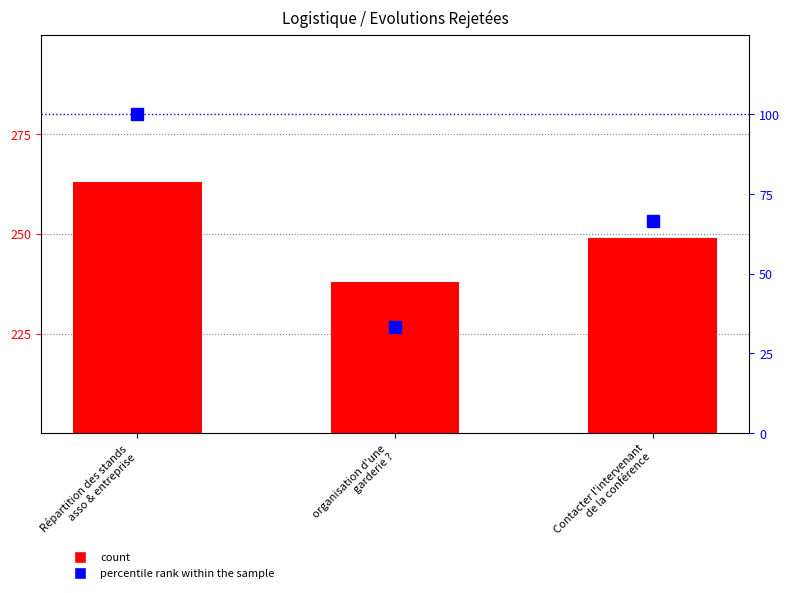

Rank the series at Répartition des stands
asso & entreprise from highest to lowest value.

count, percentile rank within the sample